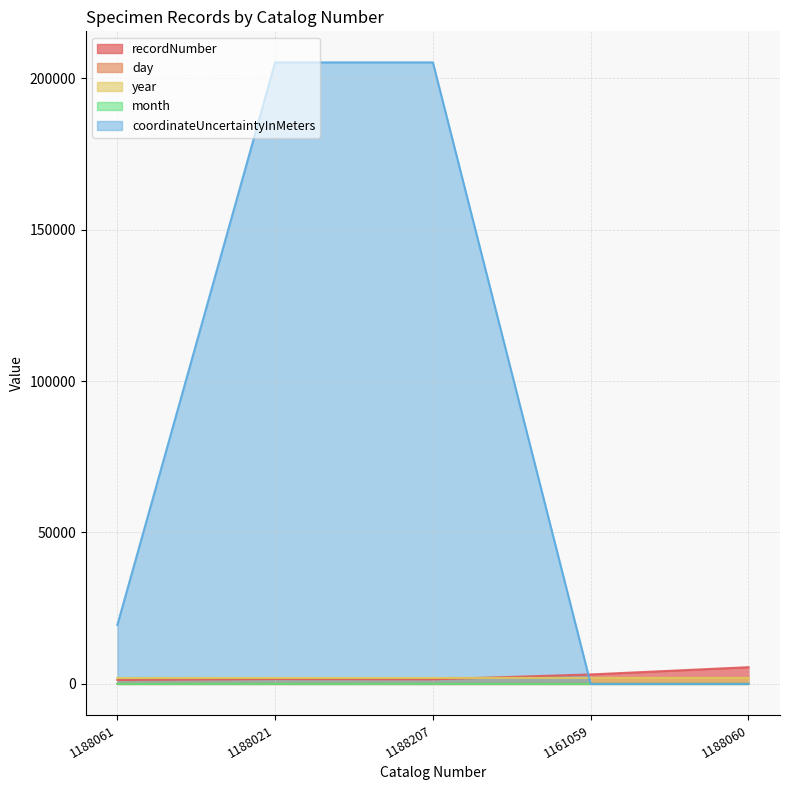

What is the value of the year point at the 1st from the left?

1943.0